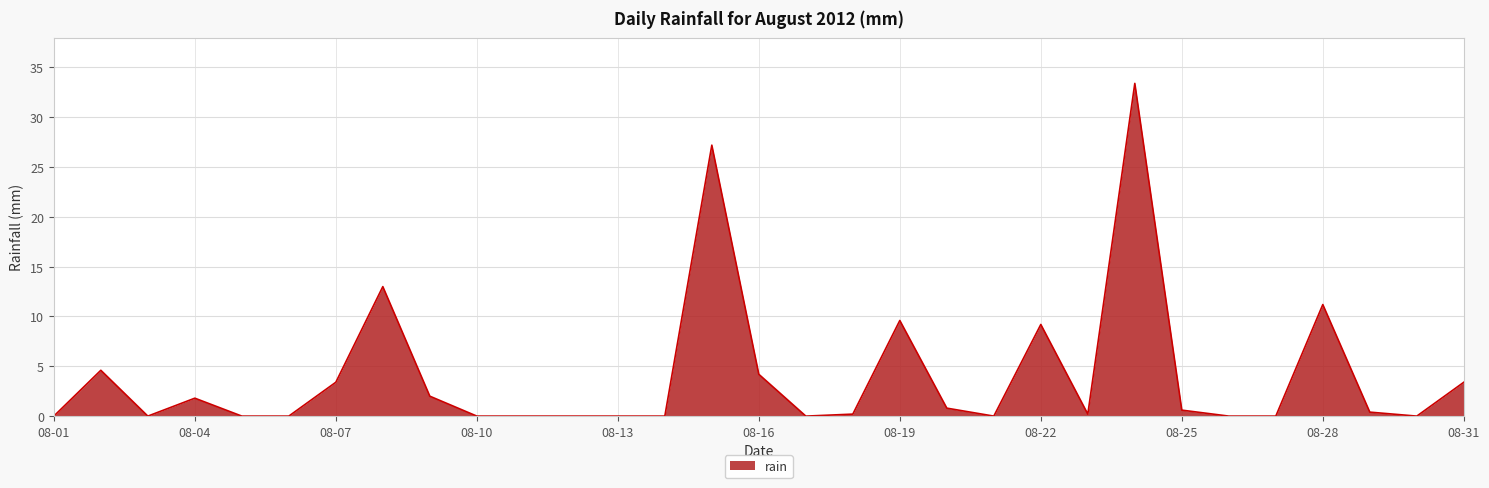

What is the sum of all values?

125.2